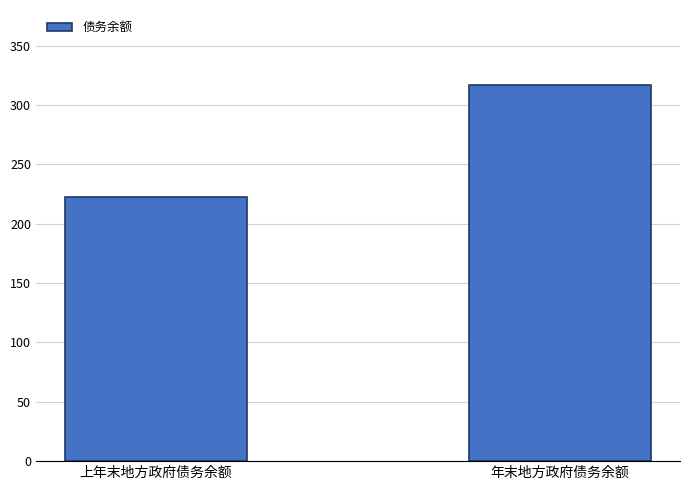

How many values are between 22214 and 31677?

2